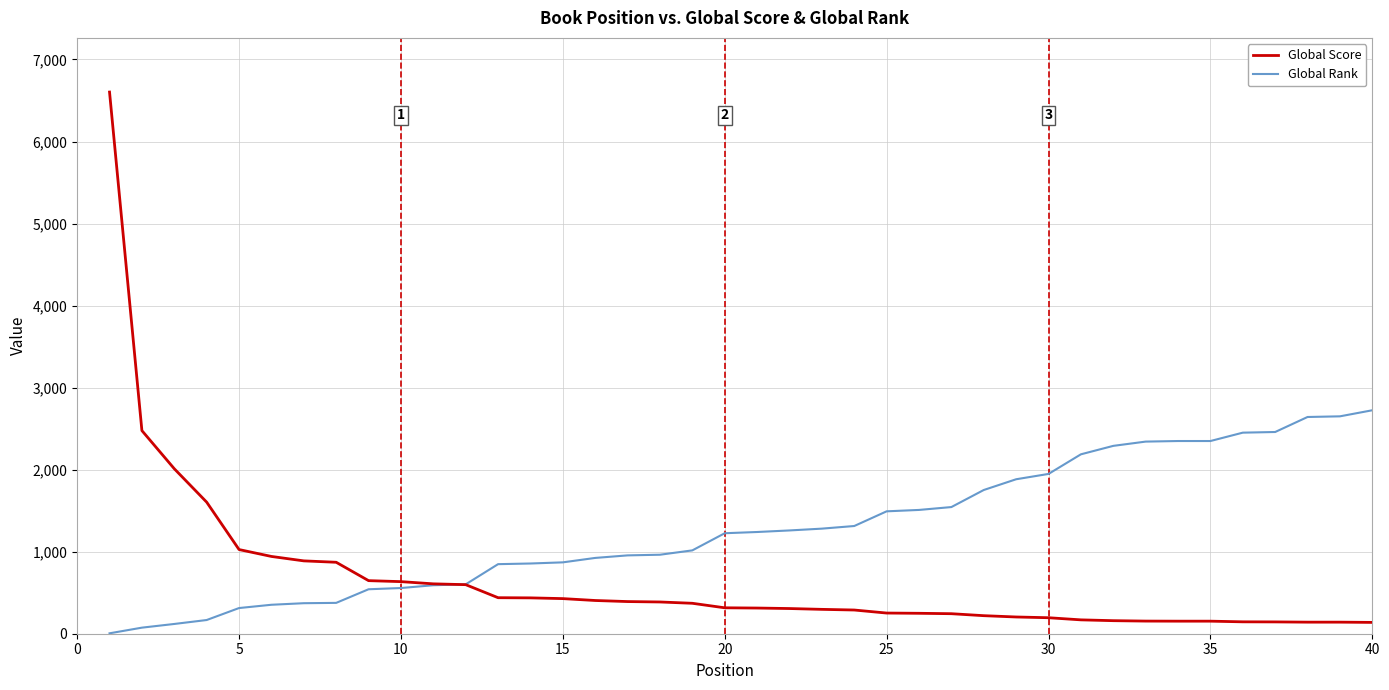

How many times do Global Score and Global Rank cross each other?

1